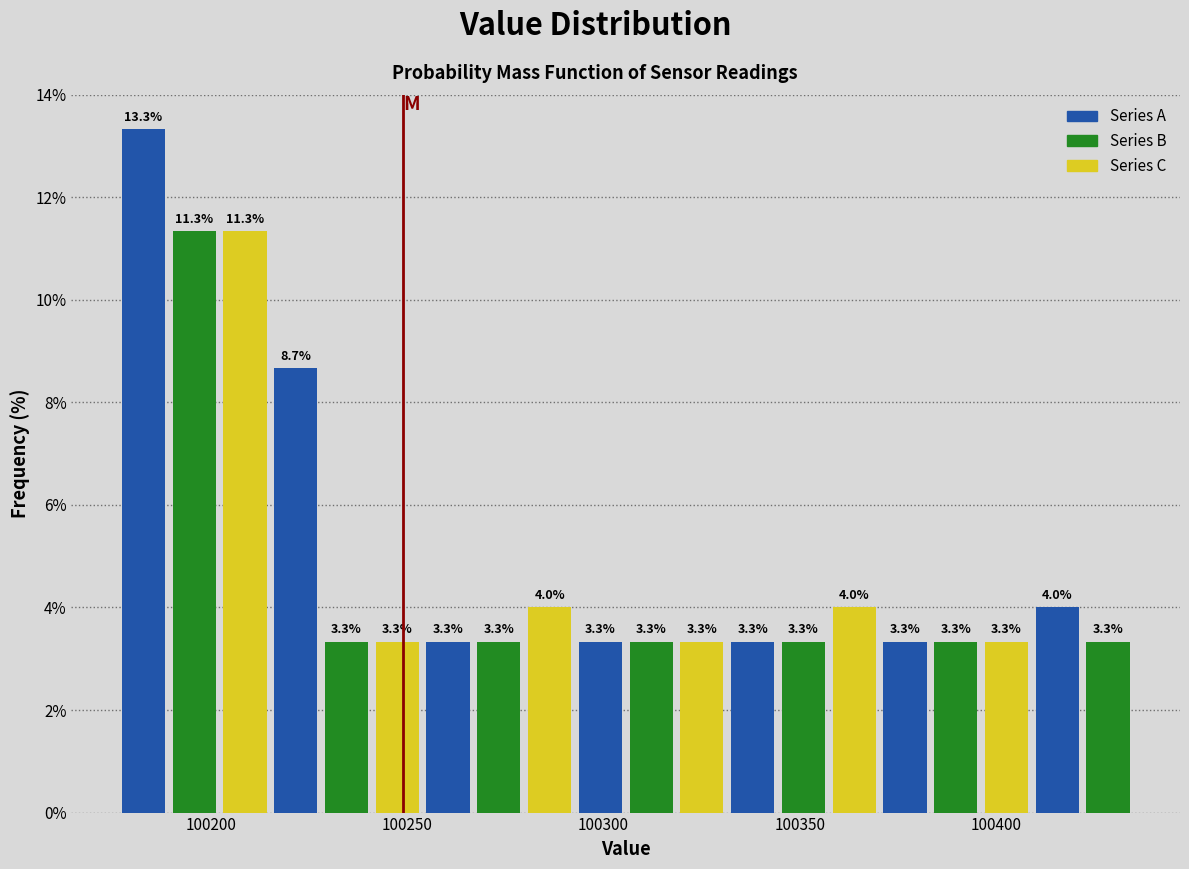

Around what value on the x-axis is the tallest bar? Give the approximate position of its centre, as read against the axis.

100185